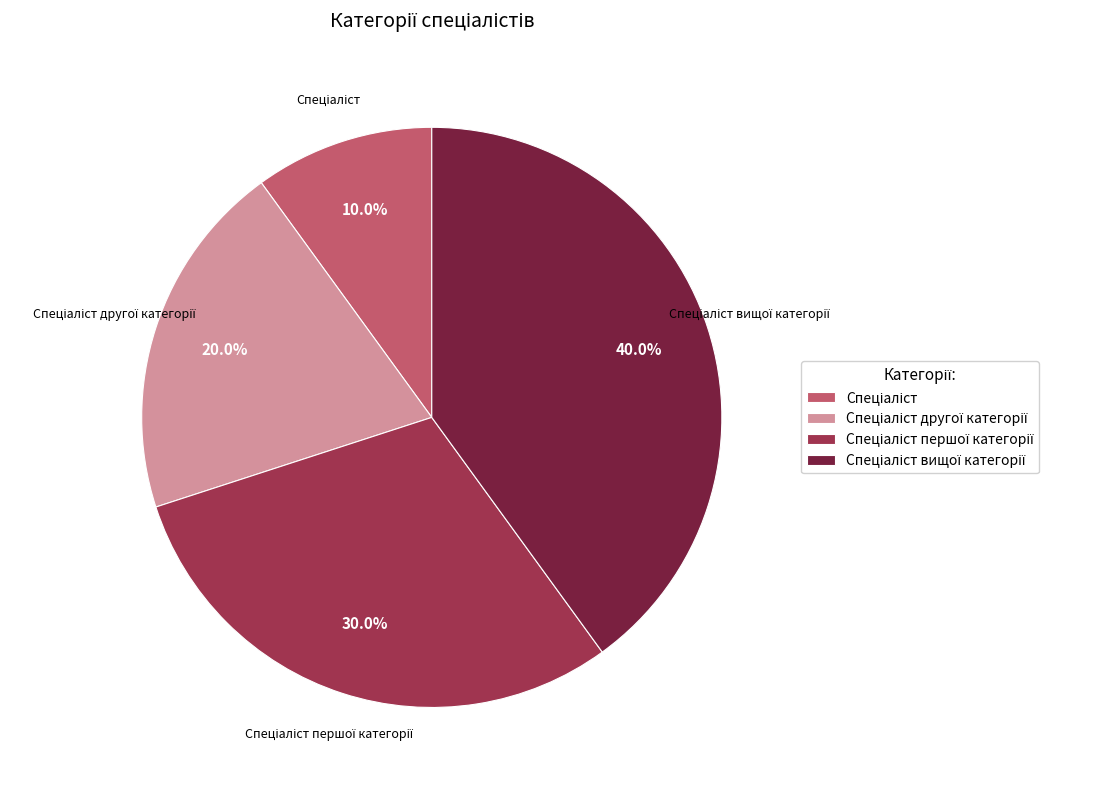

Is there any slice that represents more than half of the pie?

No